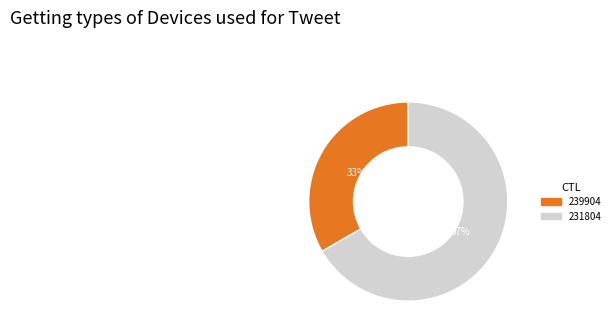

How many slices are in this pie chart?

2